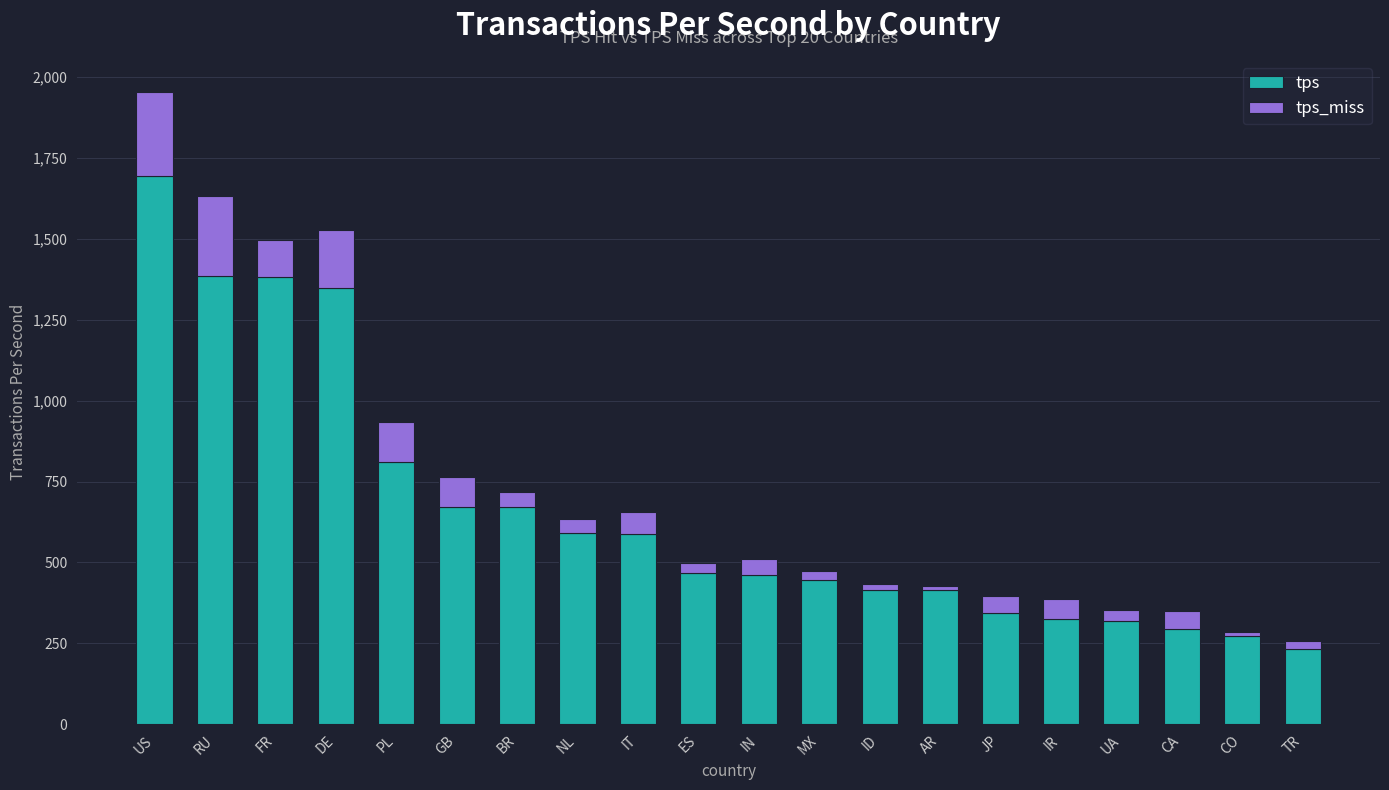

What is the approximate value of tps at IN?

461.3